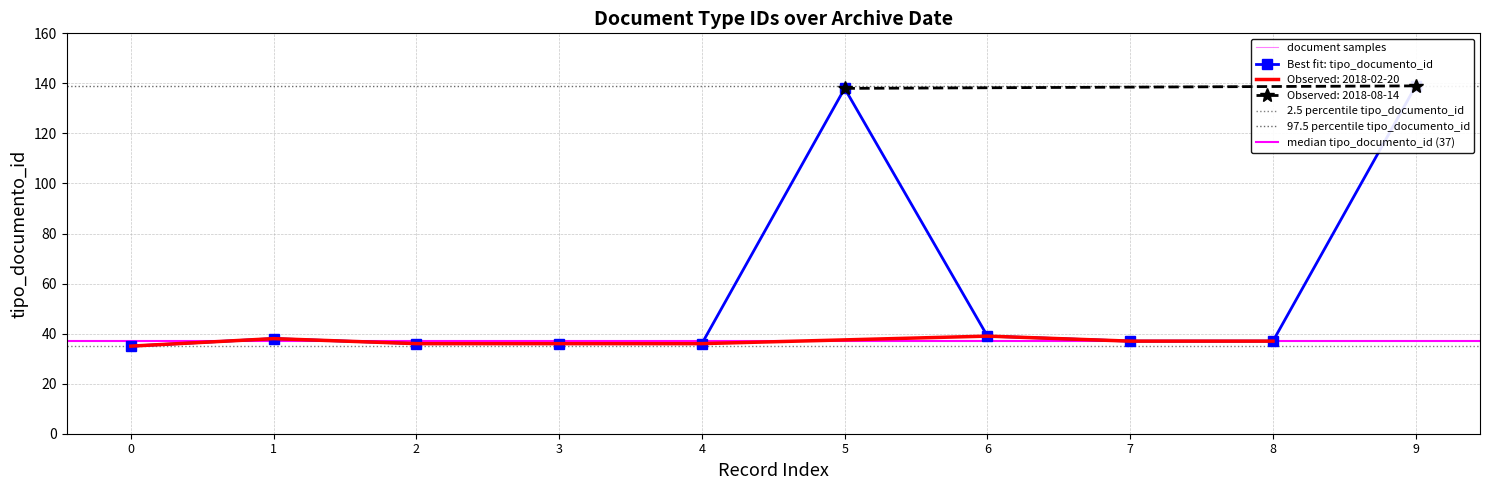

What is the difference between the maximum and minimum values?

104